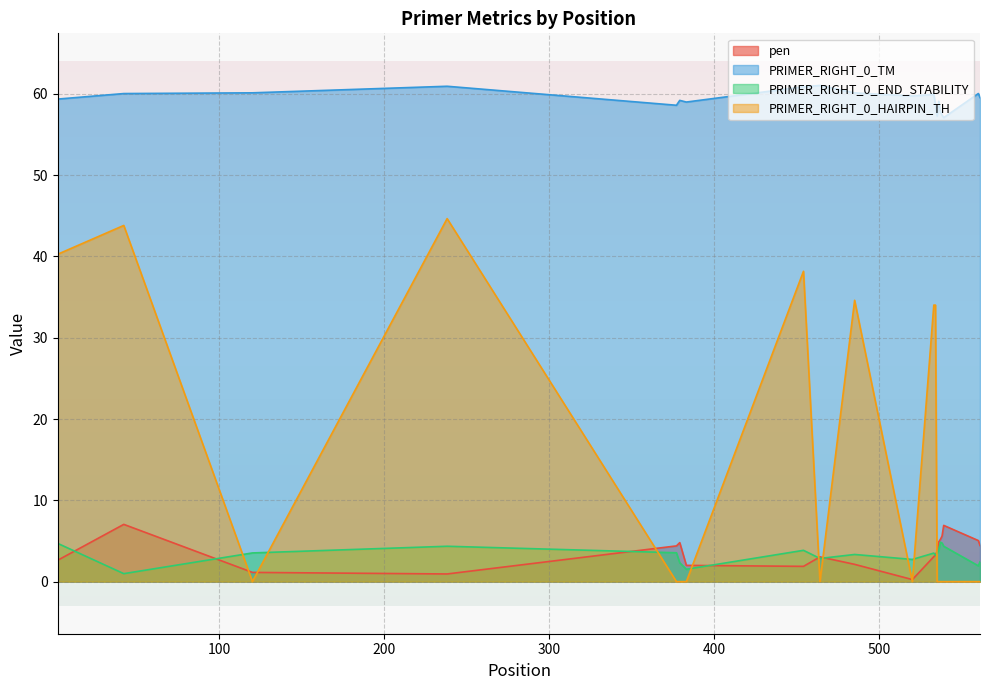

True or false: PRIMER_RIGHT_0_HAIRPIN_TH and PRIMER_RIGHT_0_END_STABILITY cross at least once.

True